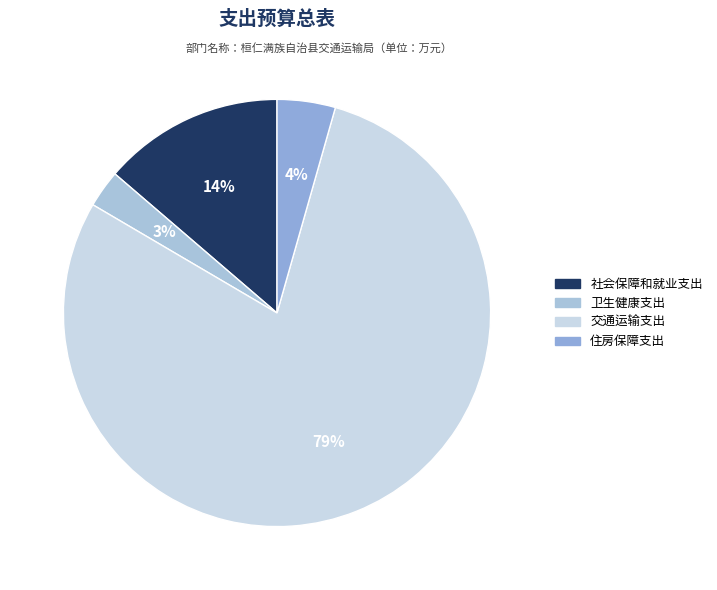

How many segments does this pie chart have?

4